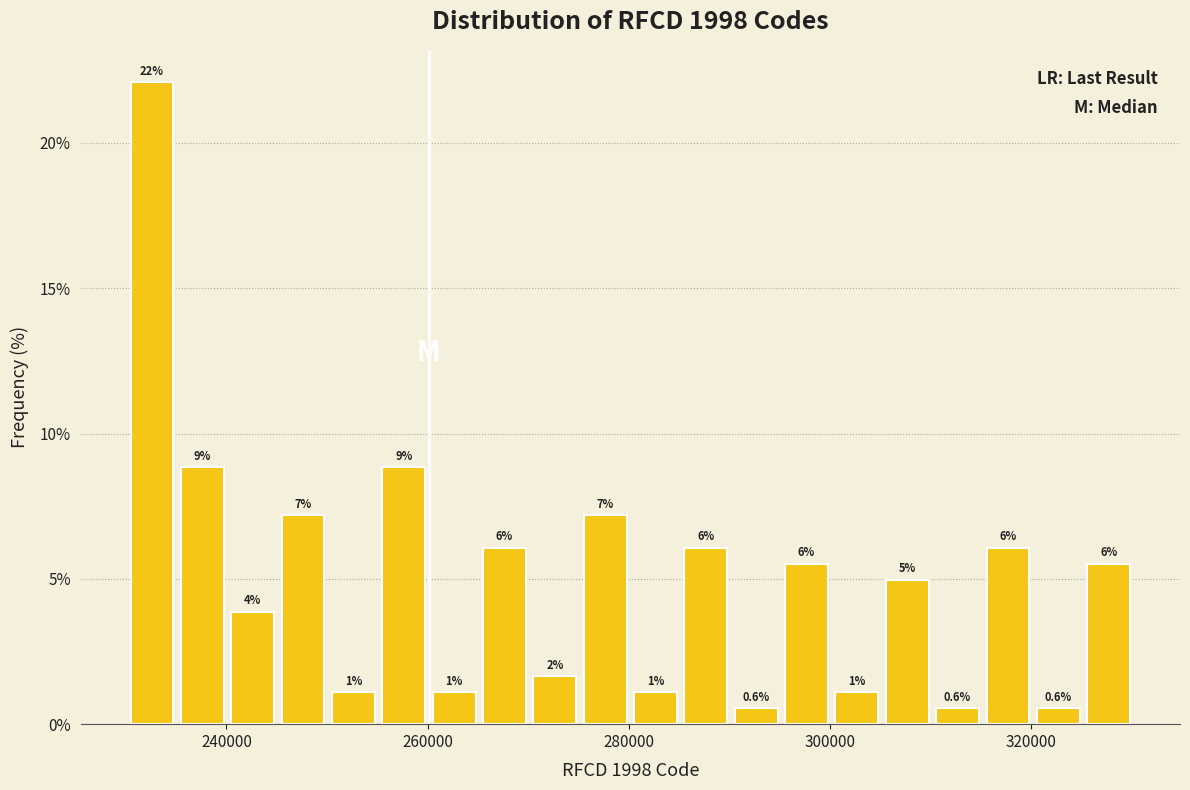

Around what value on the x-axis is the tallest bar? Give the approximate position of its centre, as read against the axis.

232000